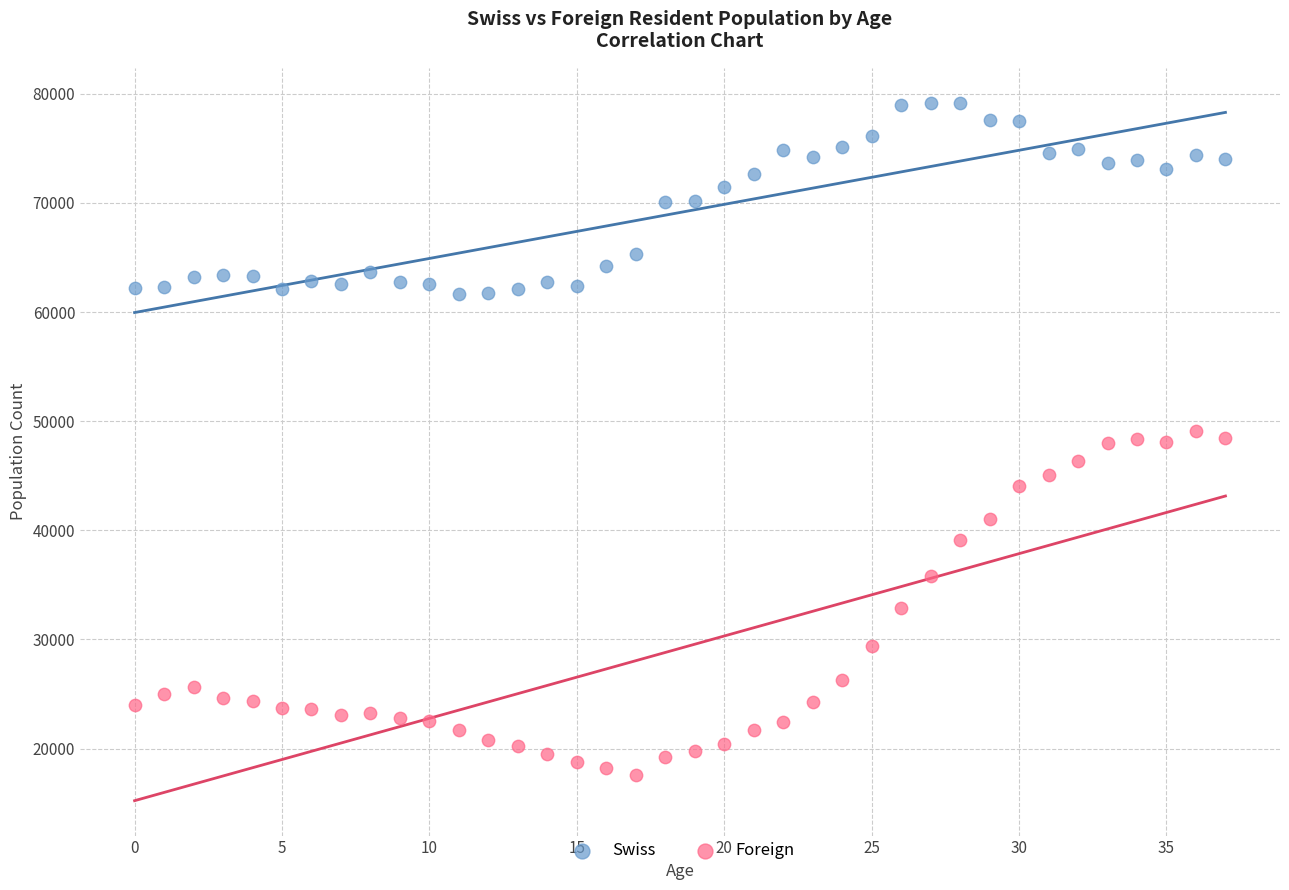

Which series contains the highest Y value?

Swiss